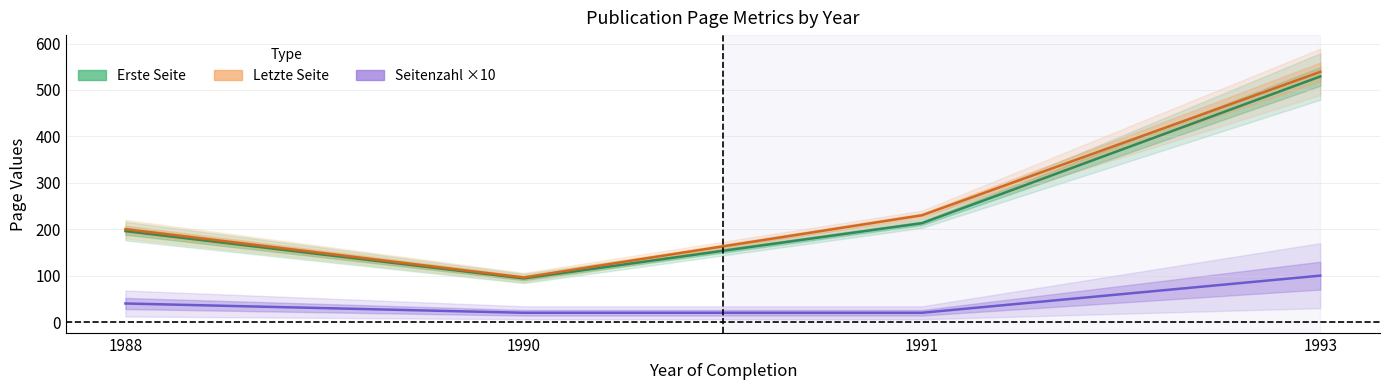

What is the greatest value displayed?

539